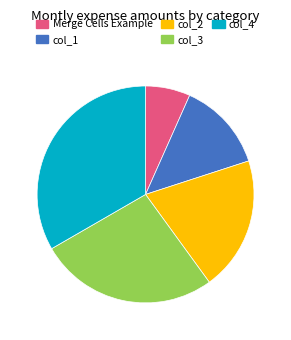

How many slices are in this pie chart?

5